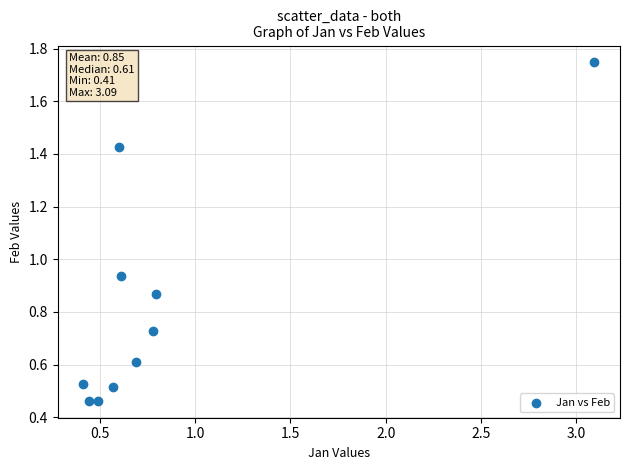

What is the average Y value?

0.8